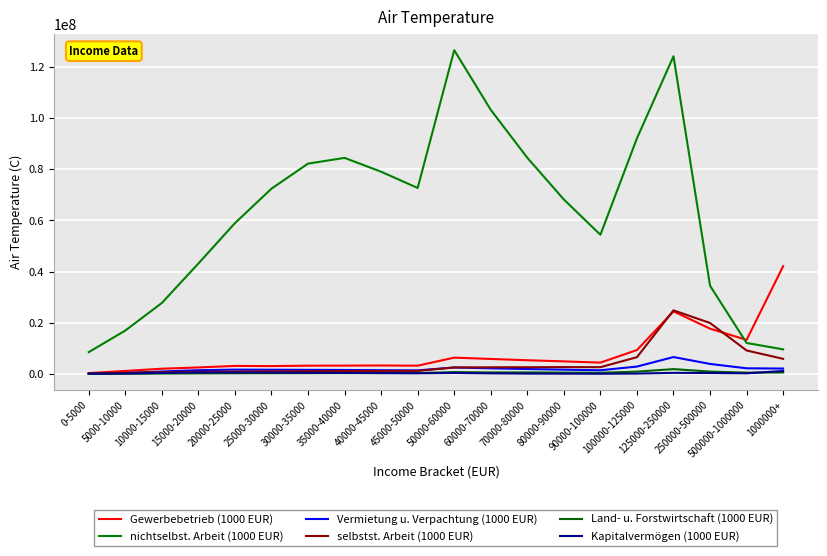

Rank the series at 30000-35000 from lowest to highest value.

Land- u. Forstwirtschaft (1000 EUR), Kapitalvermögen (1000 EUR), selbstst. Arbeit (1000 EUR), Vermietung u. Verpachtung (1000 EUR), Gewerbebetrieb (1000 EUR), nichtselbst. Arbeit (1000 EUR)